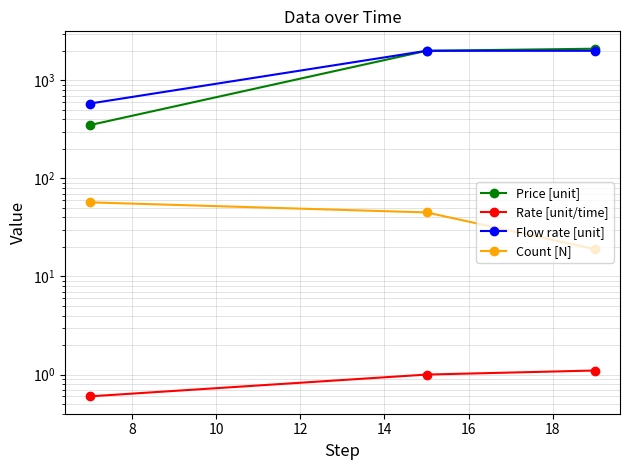

List the series in order of their peak value, highest first.

Price [unit], Flow rate [unit], Count [N], Rate [unit/time]